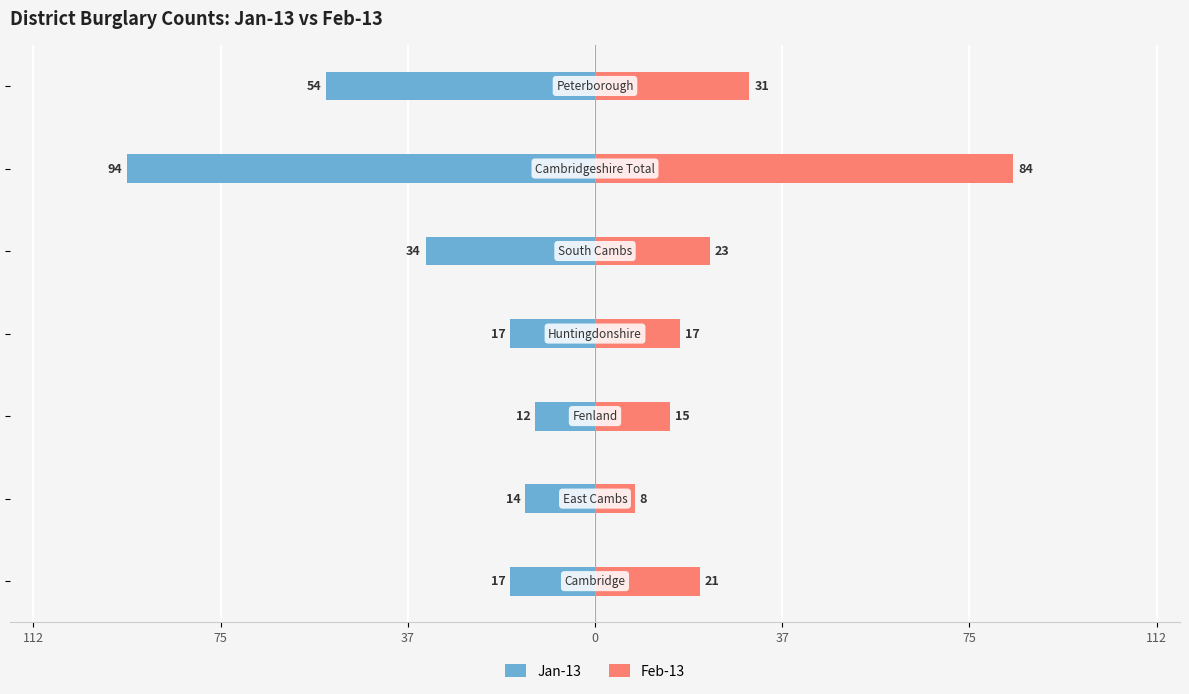

Count the number of categories in the chart.

7